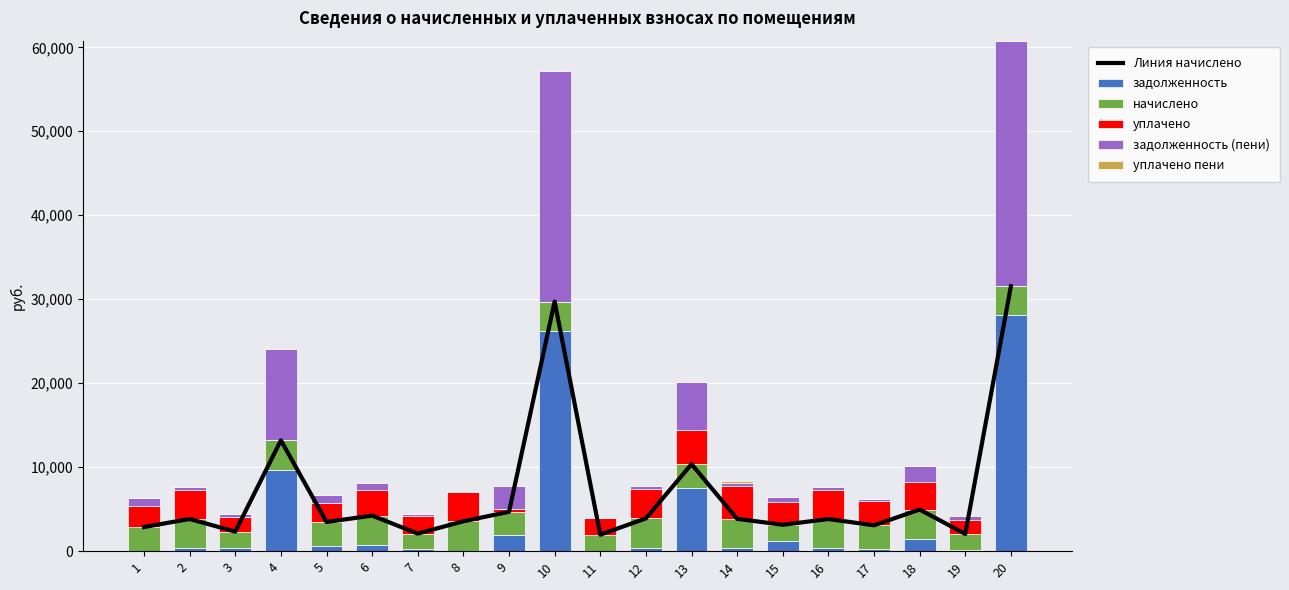

What is the average value of the Линия начислено series?

6936.4